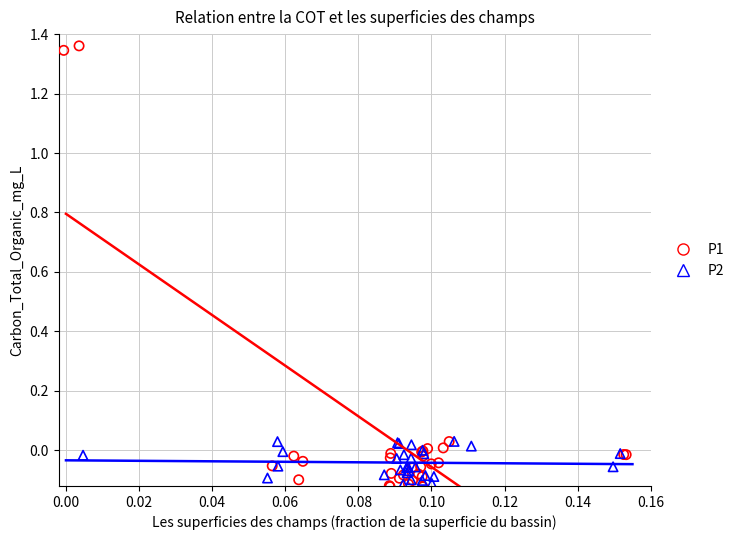

What are all the series names shown in the legend?

P1, P2